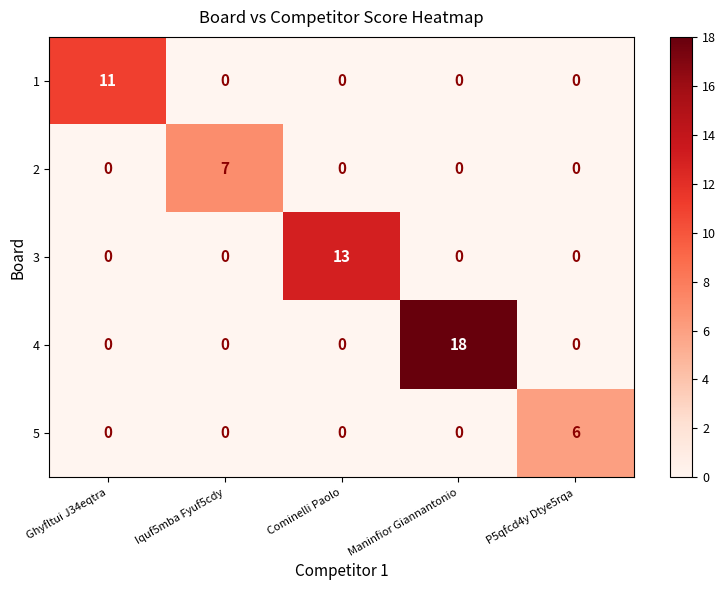

Reading right to left, extract all data points from this chart.

1: P5qfcd4y Dtye5rqa=0	Maninfior Giannantonio=0	Cominelli Paolo=0	Iquf5mba Fyuf5cdy=0	Ghyfltui J34eqtra=11
2: P5qfcd4y Dtye5rqa=0	Maninfior Giannantonio=0	Cominelli Paolo=0	Iquf5mba Fyuf5cdy=7	Ghyfltui J34eqtra=0
3: P5qfcd4y Dtye5rqa=0	Maninfior Giannantonio=0	Cominelli Paolo=13	Iquf5mba Fyuf5cdy=0	Ghyfltui J34eqtra=0
4: P5qfcd4y Dtye5rqa=0	Maninfior Giannantonio=18	Cominelli Paolo=0	Iquf5mba Fyuf5cdy=0	Ghyfltui J34eqtra=0
5: P5qfcd4y Dtye5rqa=6	Maninfior Giannantonio=0	Cominelli Paolo=0	Iquf5mba Fyuf5cdy=0	Ghyfltui J34eqtra=0